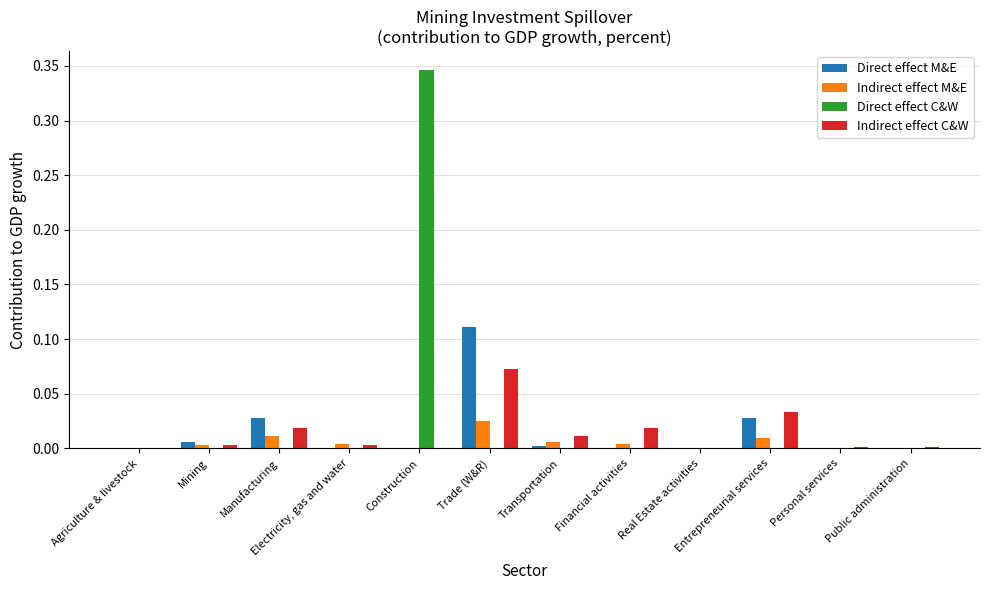

Which series has the largest total across all categories?

Direct effect C&W